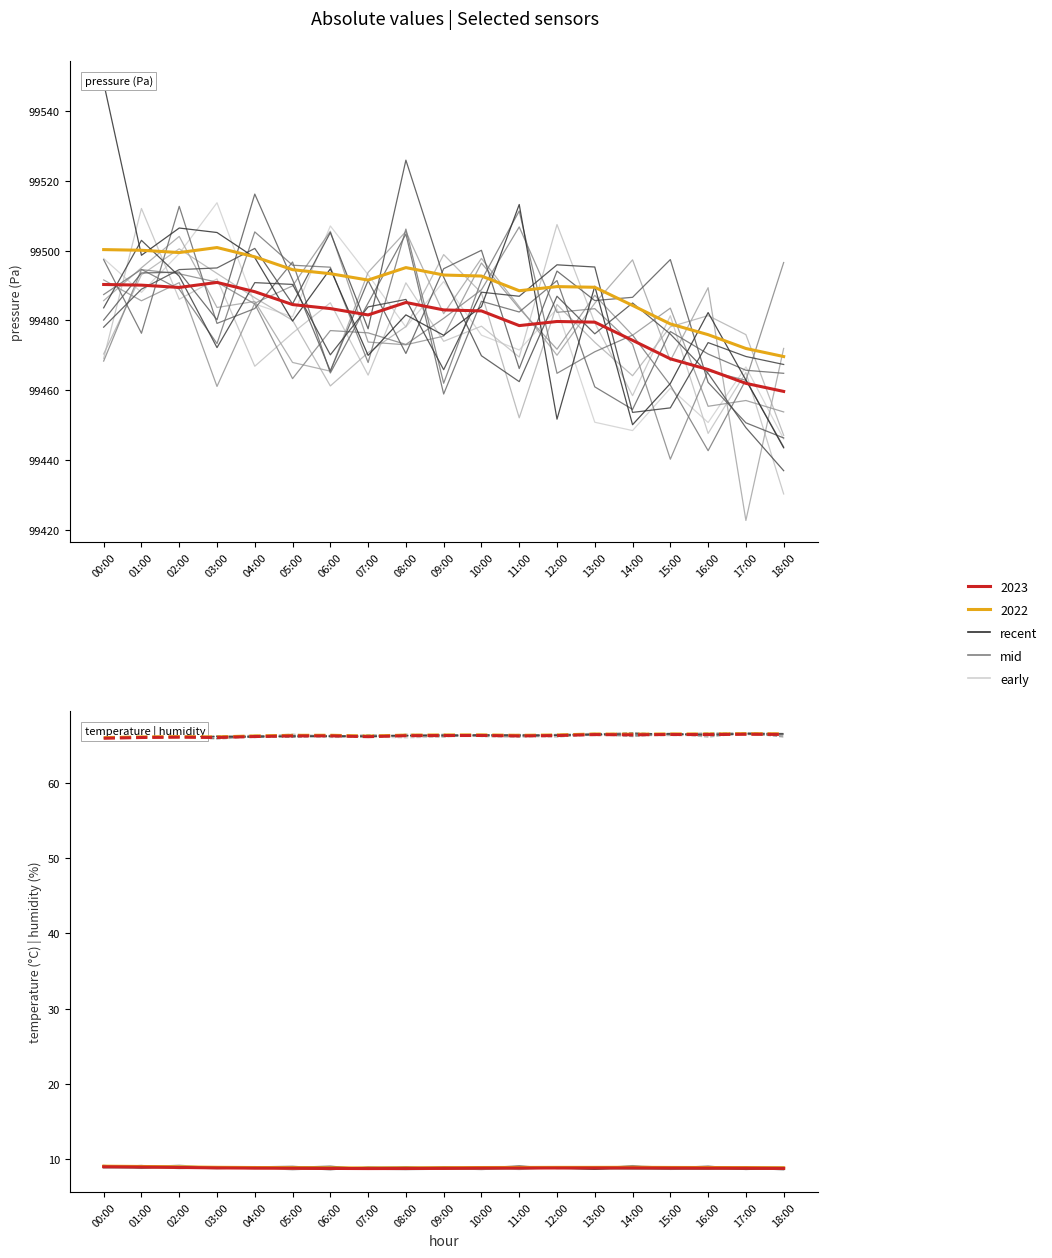

Which category has the lowest value in the humidity 2022 series?

00:00